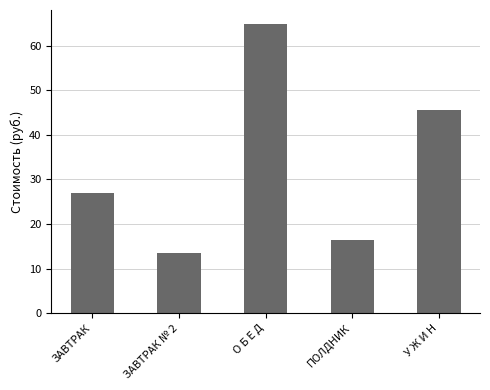

Between О Б Е Д and ЗАВТРАК № 2, which is larger?

О Б Е Д